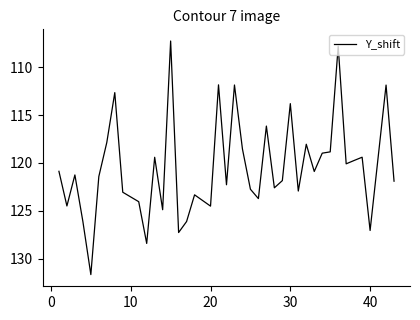

What is the difference between the maximum and minimum values?

24.4